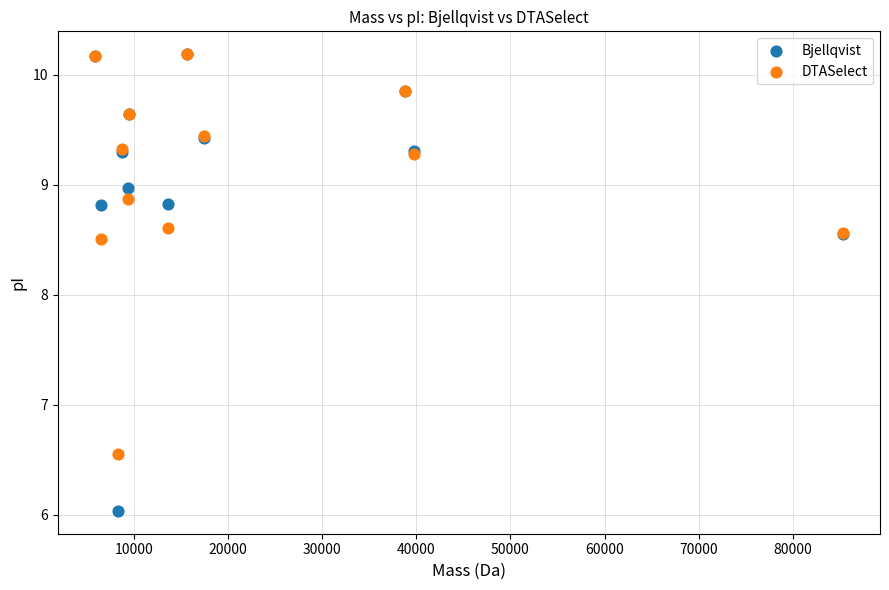

What are all the series names shown in the legend?

Bjellqvist, DTASelect